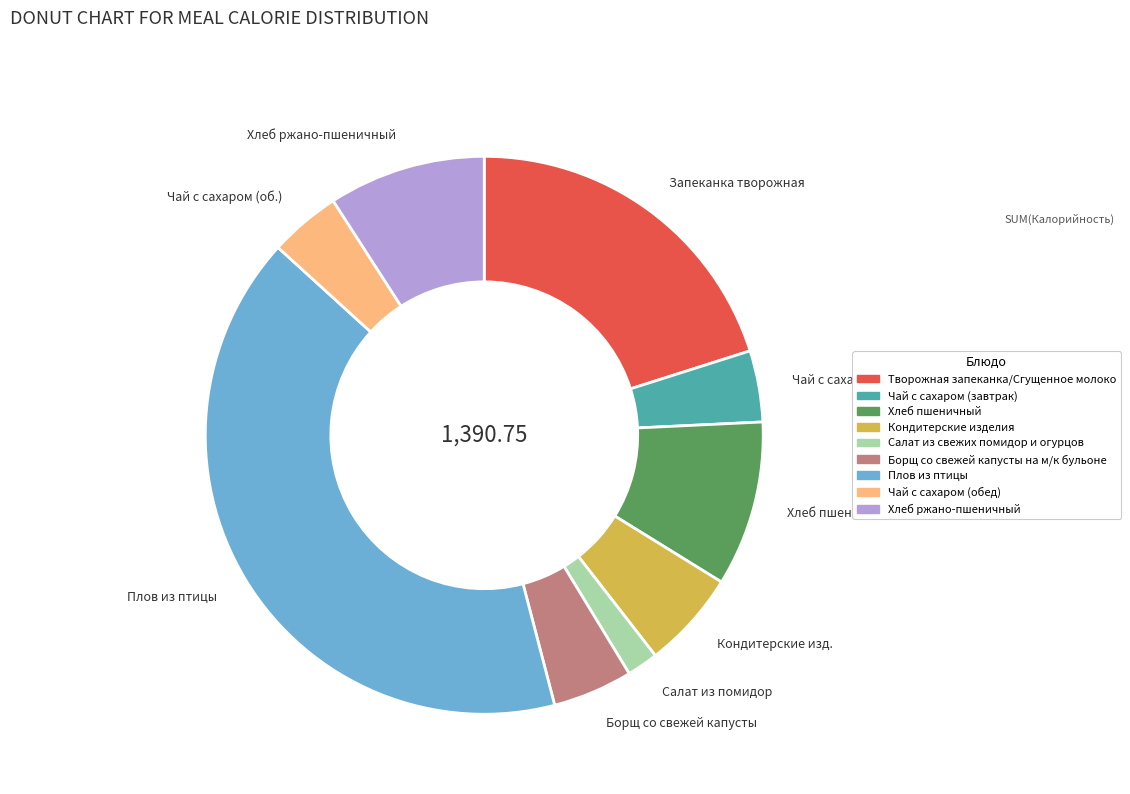

What is the largest slice in the pie chart?

Плов из птицы